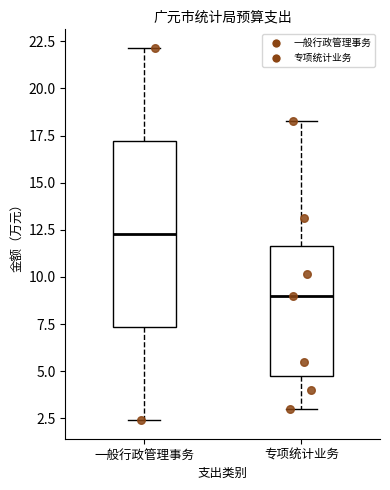

Reading left to right, read every box against the y-axis: the position of its median line, the range the box covers, and the ends of its whiskers. The values are not printed on the chart, so give them approximately, as read against the axis.

一般行政管理事务: median 12.5, box 7.5 to 17.0, whiskers 2.5 to 22.0
专项统计业务: median 9.0, box 4.5 to 11.5, whiskers 3.0 to 18.5